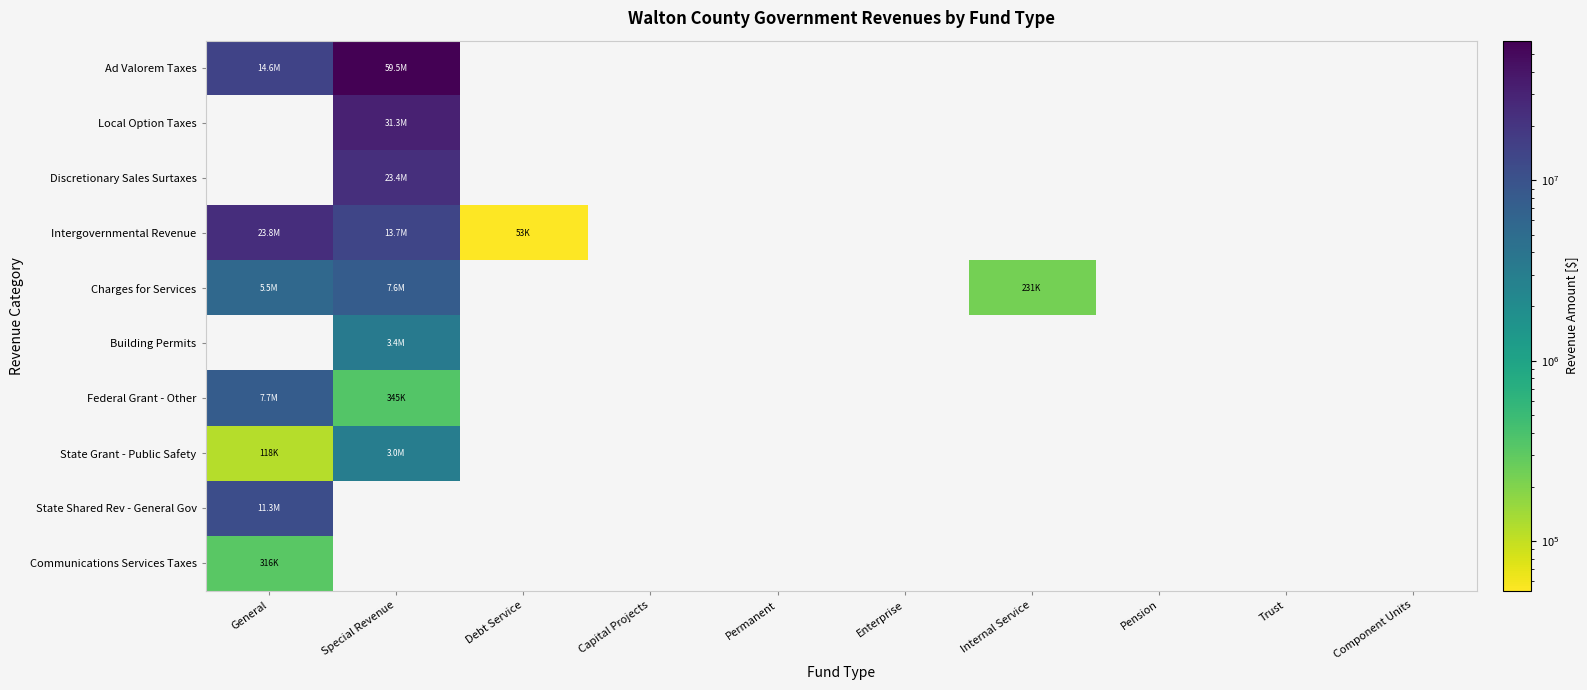

Reading left to right, list all the values displayed in this chart.

Ad Valorem Taxes: General=14618158	Special Revenue=59492936	Debt Service=0	Capital Projects=0	Permanent=0	Enterprise=0	Internal Service=0	Pension=0	Trust=0	Component Units=0
Local Option Taxes: General=0	Special Revenue=31325781	Debt Service=0	Capital Projects=0	Permanent=0	Enterprise=0	Internal Service=0	Pension=0	Trust=0	Component Units=0
Discretionary Sales Surtaxes: General=0	Special Revenue=23378277	Debt Service=0	Capital Projects=0	Permanent=0	Enterprise=0	Internal Service=0	Pension=0	Trust=0	Component Units=0
Intergovernmental Revenue: General=23845252	Special Revenue=13690686	Debt Service=53158	Capital Projects=0	Permanent=0	Enterprise=0	Internal Service=0	Pension=0	Trust=0	Component Units=0
Charges for Services: General=5541930	Special Revenue=7639734	Debt Service=0	Capital Projects=0	Permanent=0	Enterprise=0	Internal Service=230711	Pension=0	Trust=0	Component Units=0
Building Permits: General=0	Special Revenue=3426203	Debt Service=0	Capital Projects=0	Permanent=0	Enterprise=0	Internal Service=0	Pension=0	Trust=0	Component Units=0
Federal Grant - Other: General=7672665	Special Revenue=345037	Debt Service=0	Capital Projects=0	Permanent=0	Enterprise=0	Internal Service=0	Pension=0	Trust=0	Component Units=0
State Grant - Public Safety: General=117555	Special Revenue=3013380	Debt Service=0	Capital Projects=0	Permanent=0	Enterprise=0	Internal Service=0	Pension=0	Trust=0	Component Units=0
State Shared Rev - General Gov: General=11305486	Special Revenue=0	Debt Service=0	Capital Projects=0	Permanent=0	Enterprise=0	Internal Service=0	Pension=0	Trust=0	Component Units=0
Communications Services Taxes: General=316453	Special Revenue=0	Debt Service=0	Capital Projects=0	Permanent=0	Enterprise=0	Internal Service=0	Pension=0	Trust=0	Component Units=0